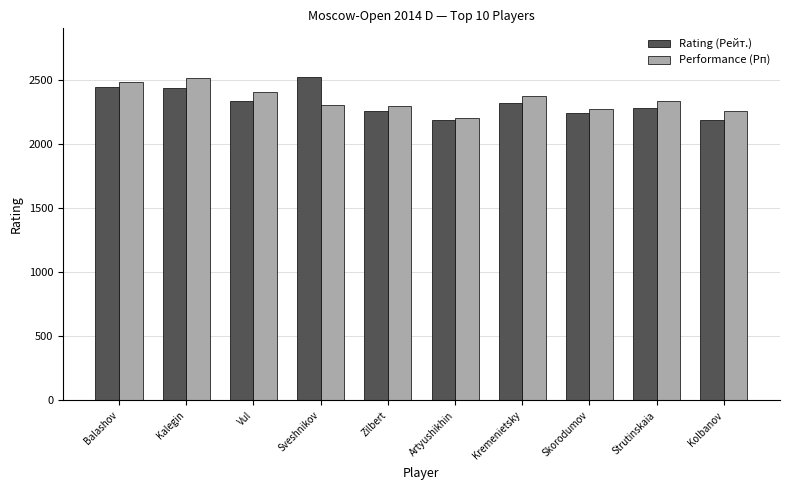

At Kalegin, list the series in order from smallest to largest.

Rating (Рейт.), Performance (Рп)